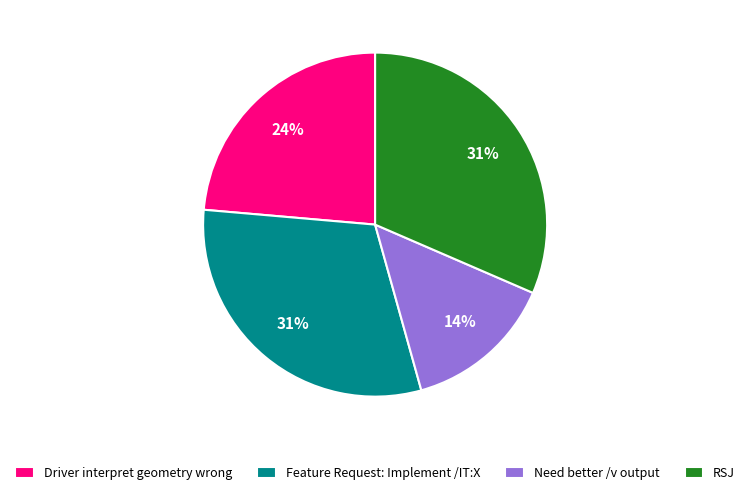

Does any single category account for the majority?

No